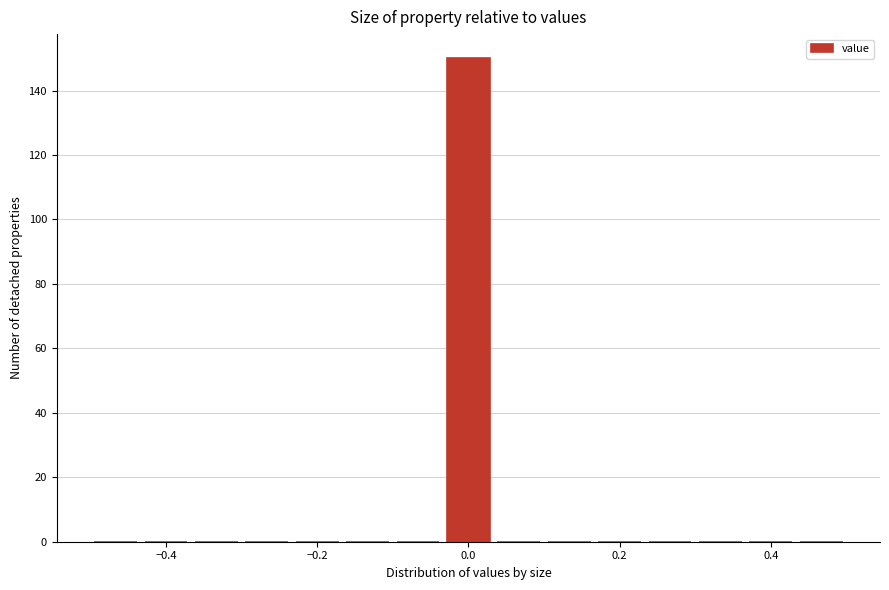

Read against the x-axis, roughly where is the centre of the tallest bar?

0.00